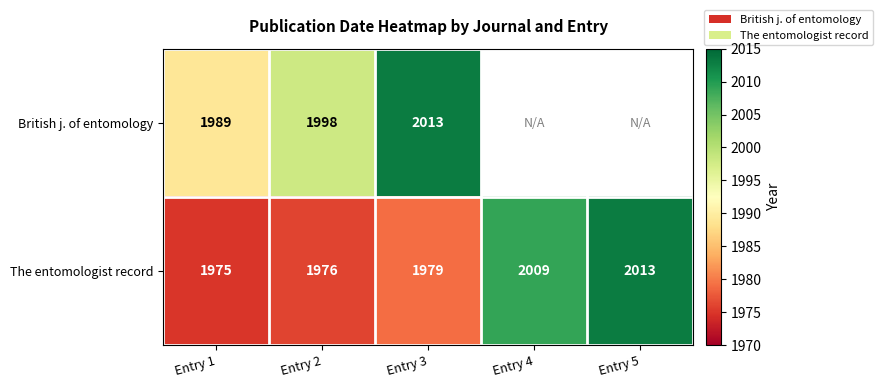

At Entry 3, list the series in order from largest to smallest.

British j. of entomology, The entomologist record